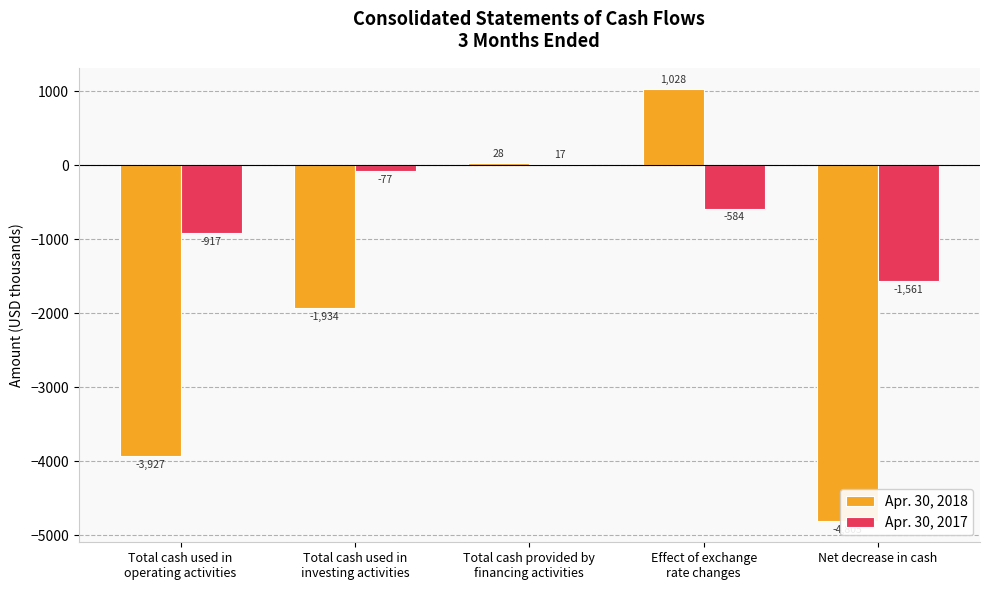

The value of Apr. 30, 2017 at Net decrease in cash is -1561. True or false?

True